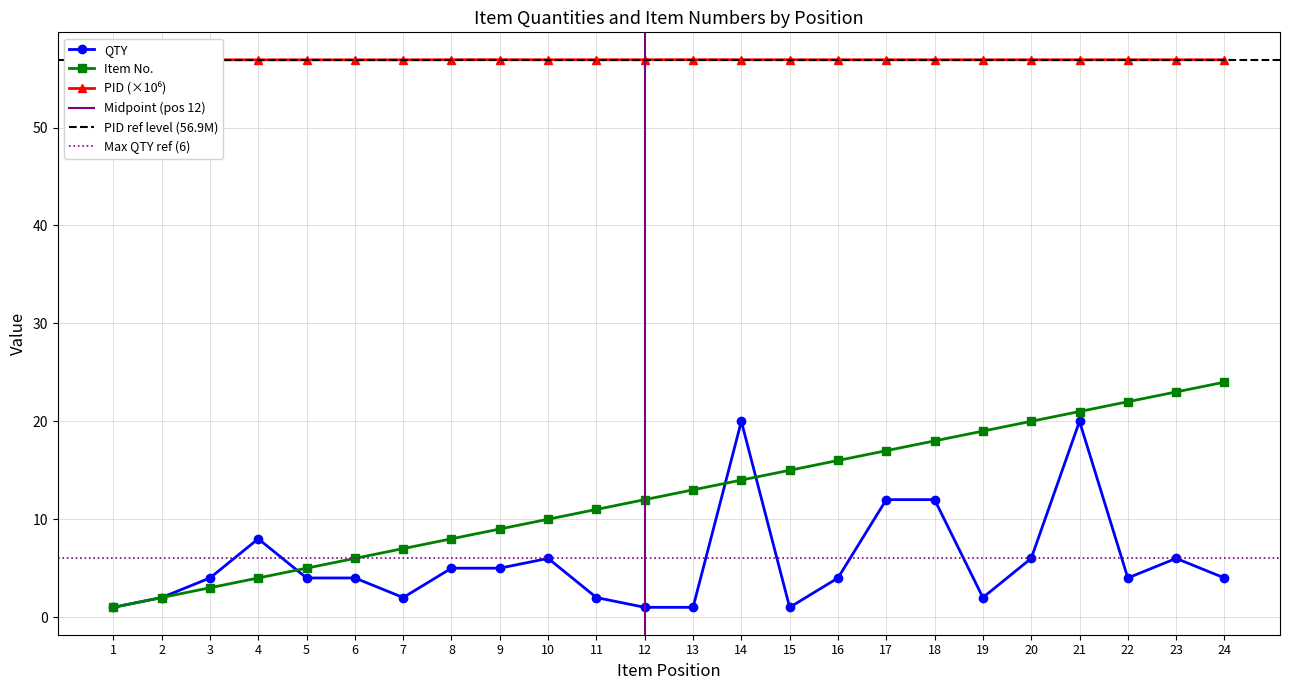

True or false: QTY and PID cross at least once.

False